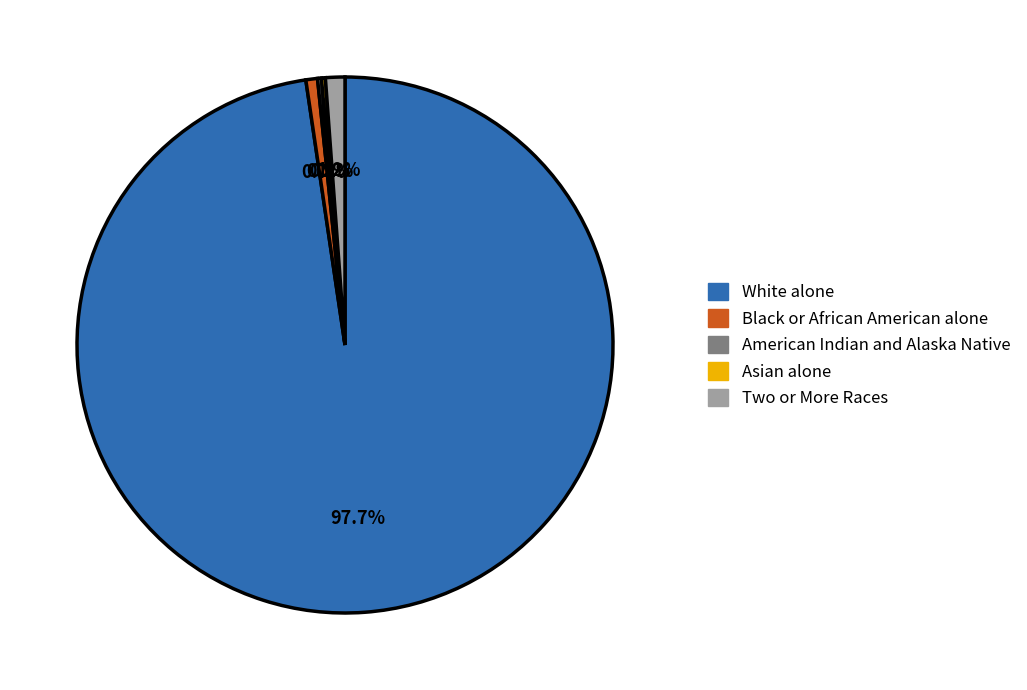

Is there any slice that represents more than half of the pie?

Yes